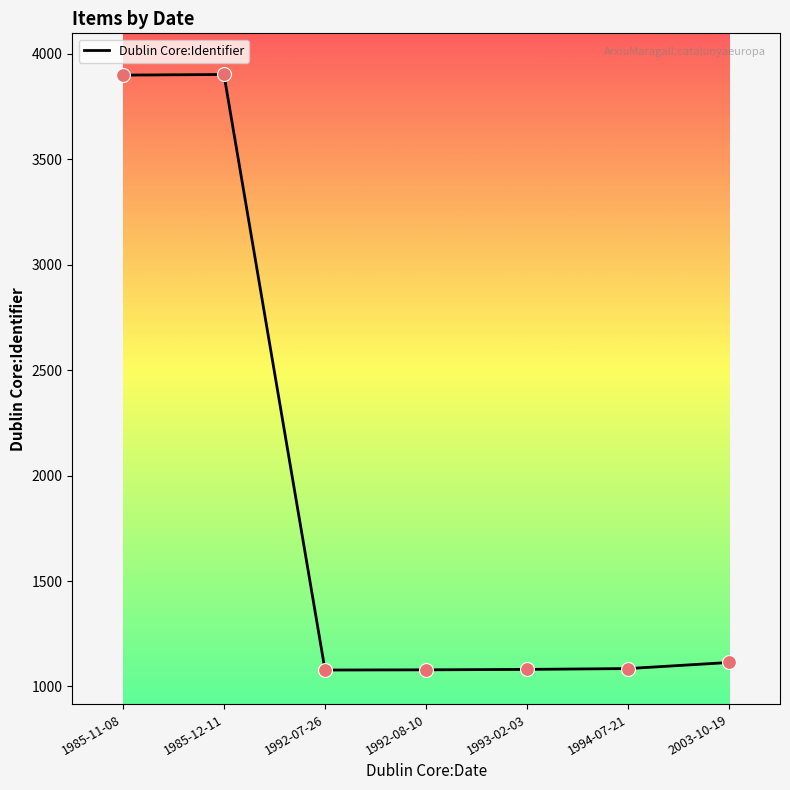

What is the ratio of the value at 2003-10-19 to the value at 1992-07-26?

1.0